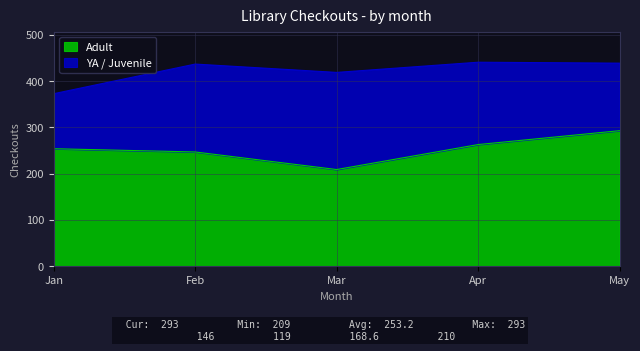

Does the chart display data point markers on the line(s)?

No